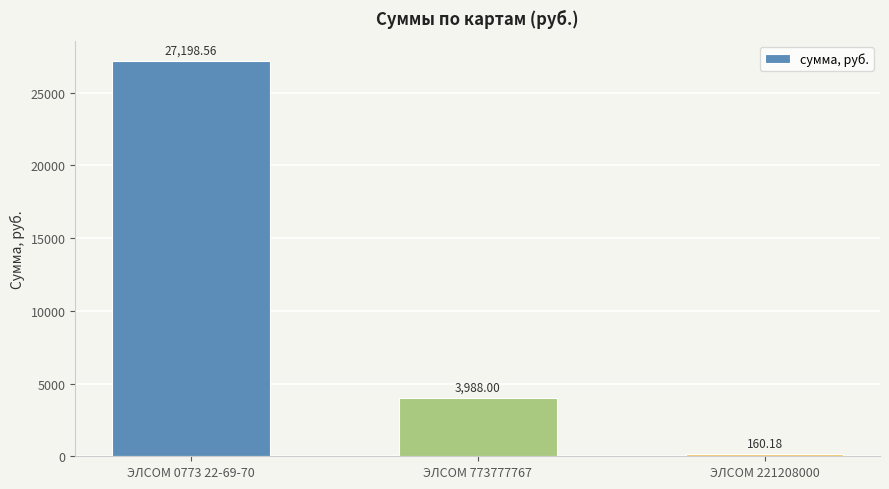

How many categories are shown in the chart?

3